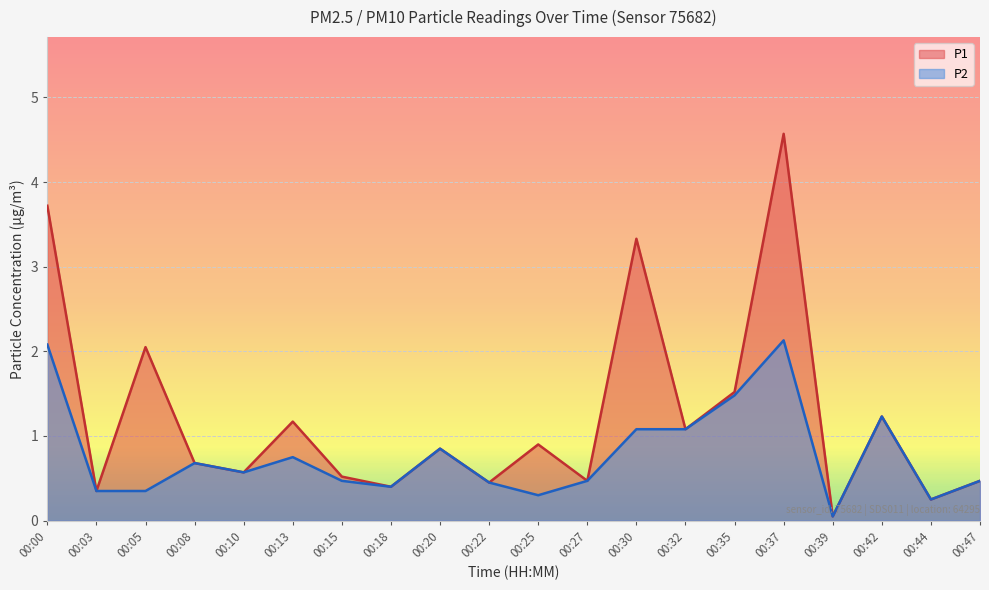

What is the sum of all P1 values?

24.6